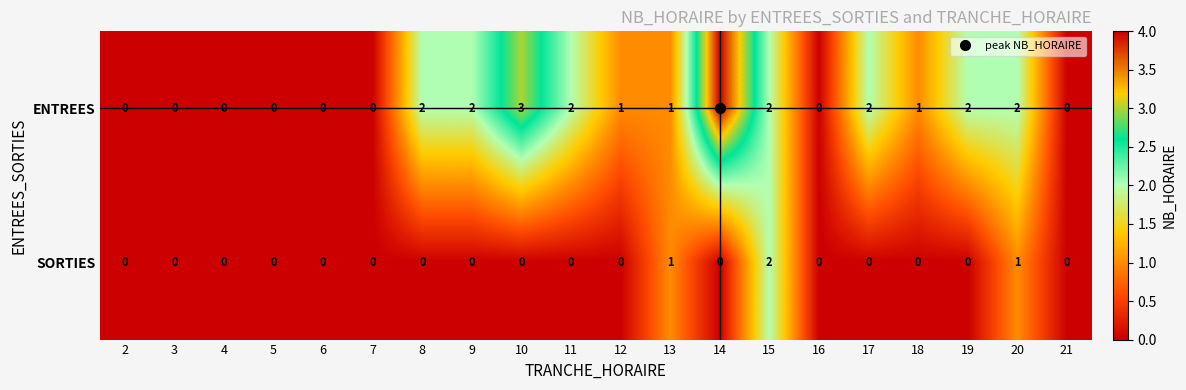

Which category has the highest value across all series?

14